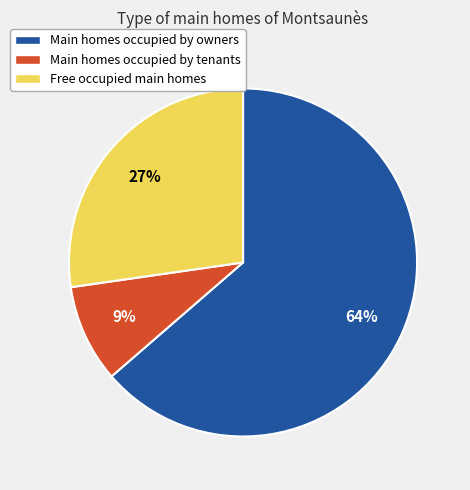

Combined, do Main homes occupied by tenants and Main homes occupied by owners account for over 50%?

Yes